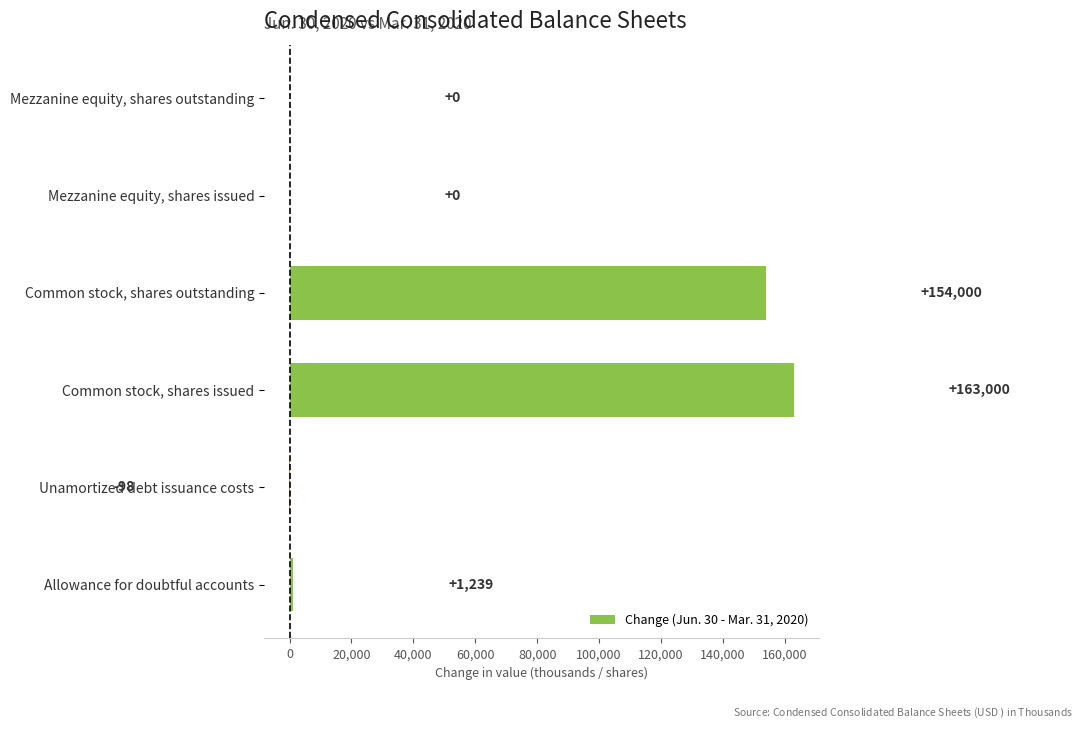

Count the number of categories in the chart.

6